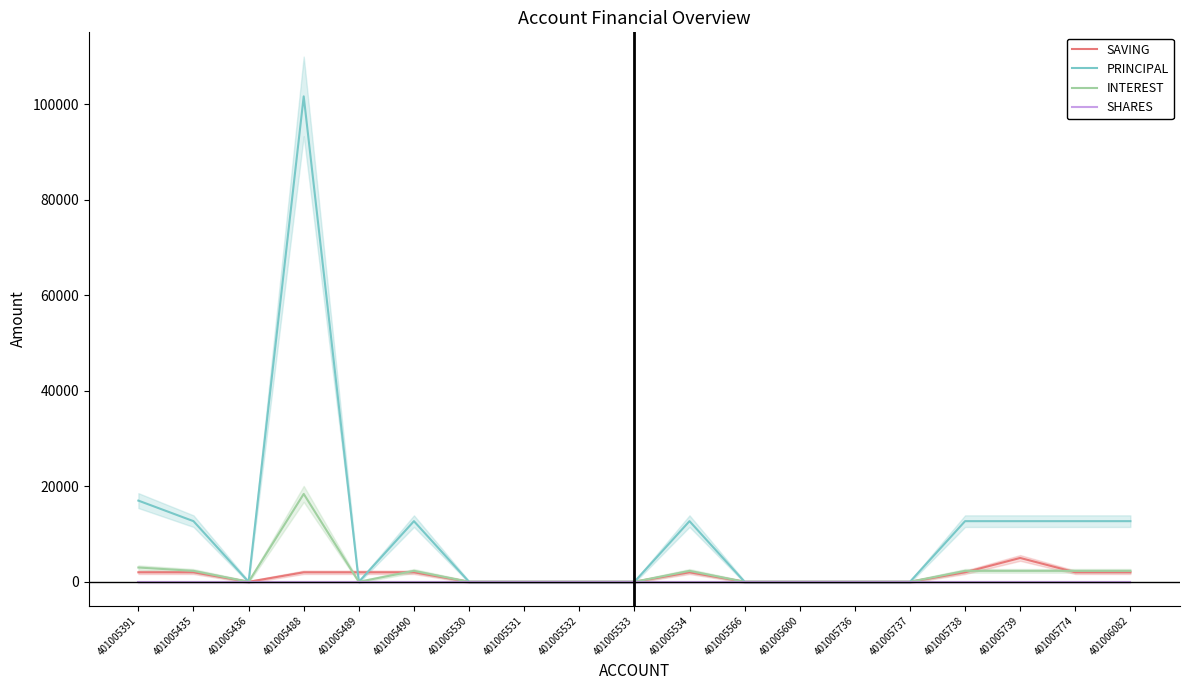

True or false: INTEREST has more than 2 interior local peaks.

True